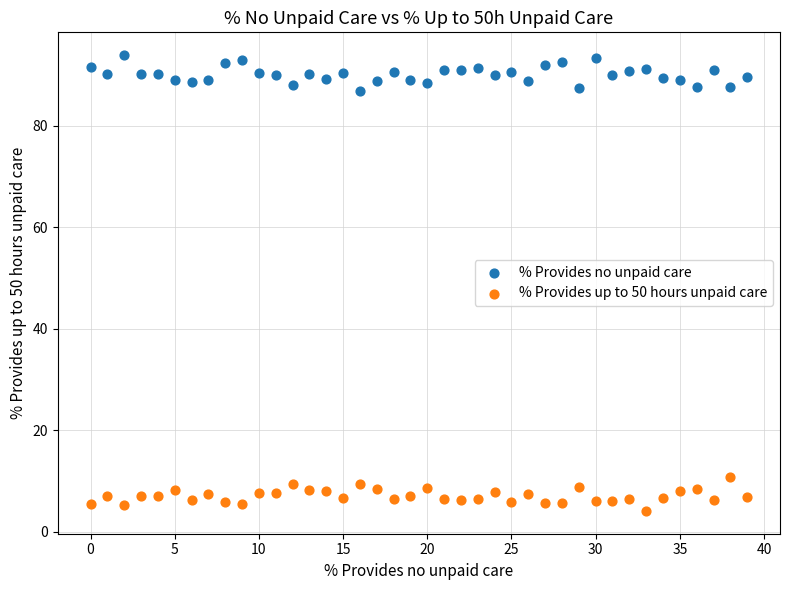

Which series contains the lowest Y value?

% Provides up to 50 hours unpaid care